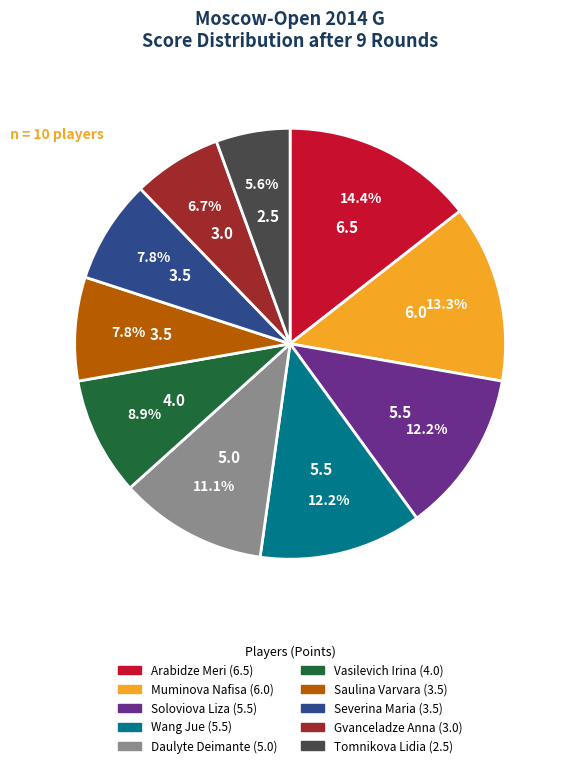

Count the number of slices in the pie.

10